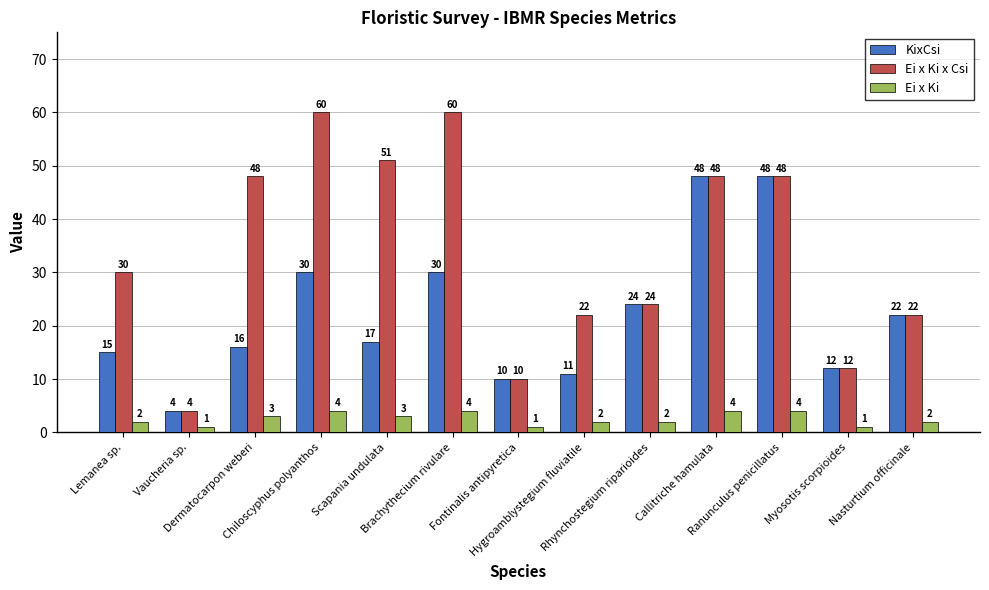

Reading left to right, what are all the values shown in this chart?

KixCsi: Lemanea sp.=15	Vaucheria sp.=4	Dermatocarpon weberi=16	Chiloscyphus polyanthos=30	Scapania undulata=17	Brachythecium rivulare=30	Fontinalis antipyretica=10	Hygroamblystegium fluviatile=11	Rhynchostegium riparioides=24	Callitriche hamulata=48	Ranunculus penicillatus=48	Myosotis scorpioides=12	Nasturtium officinale=22
Ei x Ki x Csi: Lemanea sp.=30	Vaucheria sp.=4	Dermatocarpon weberi=48	Chiloscyphus polyanthos=60	Scapania undulata=51	Brachythecium rivulare=60	Fontinalis antipyretica=10	Hygroamblystegium fluviatile=22	Rhynchostegium riparioides=24	Callitriche hamulata=48	Ranunculus penicillatus=48	Myosotis scorpioides=12	Nasturtium officinale=22
Ei x Ki: Lemanea sp.=2	Vaucheria sp.=1	Dermatocarpon weberi=3	Chiloscyphus polyanthos=4	Scapania undulata=3	Brachythecium rivulare=4	Fontinalis antipyretica=1	Hygroamblystegium fluviatile=2	Rhynchostegium riparioides=2	Callitriche hamulata=4	Ranunculus penicillatus=4	Myosotis scorpioides=1	Nasturtium officinale=2